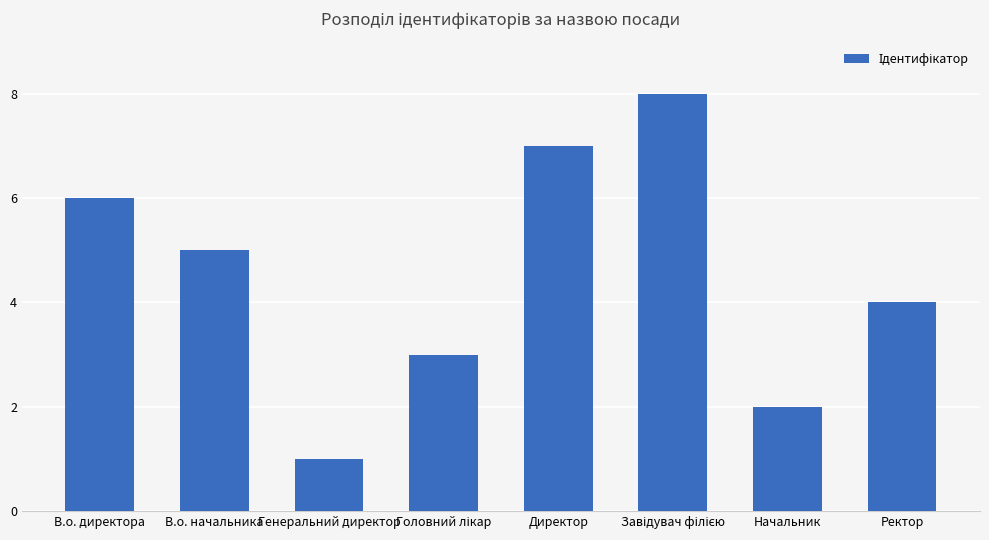

Are the bars horizontal?

No